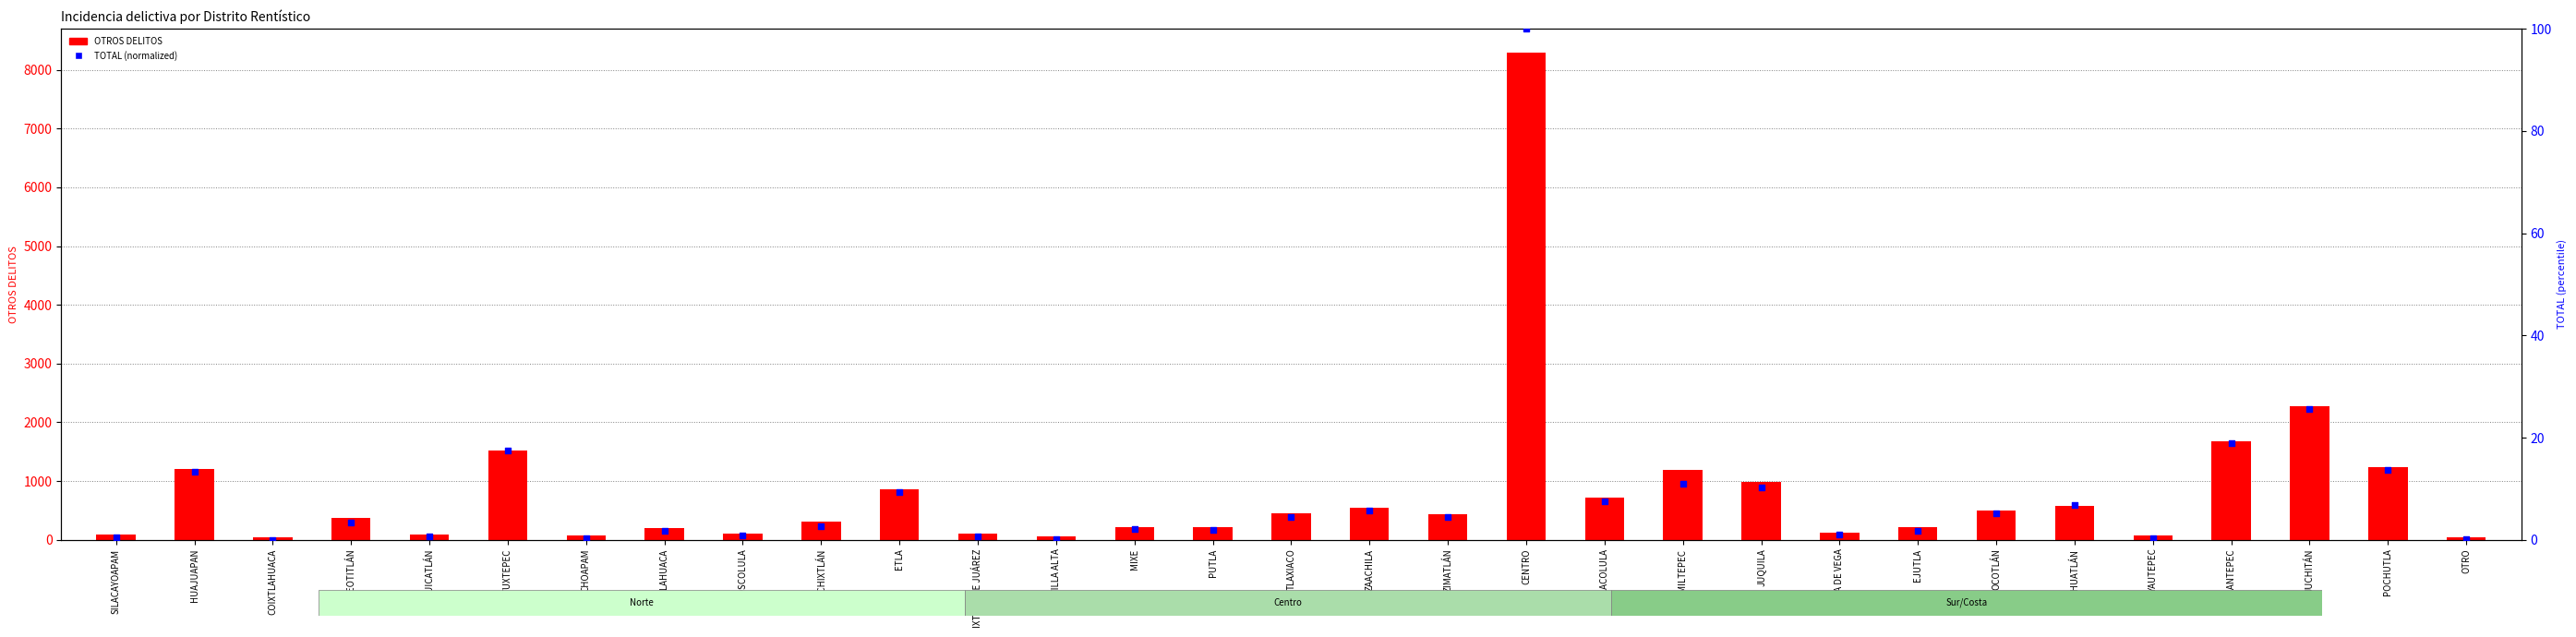

What is the total value across all series at TLAXIACO?

454.5